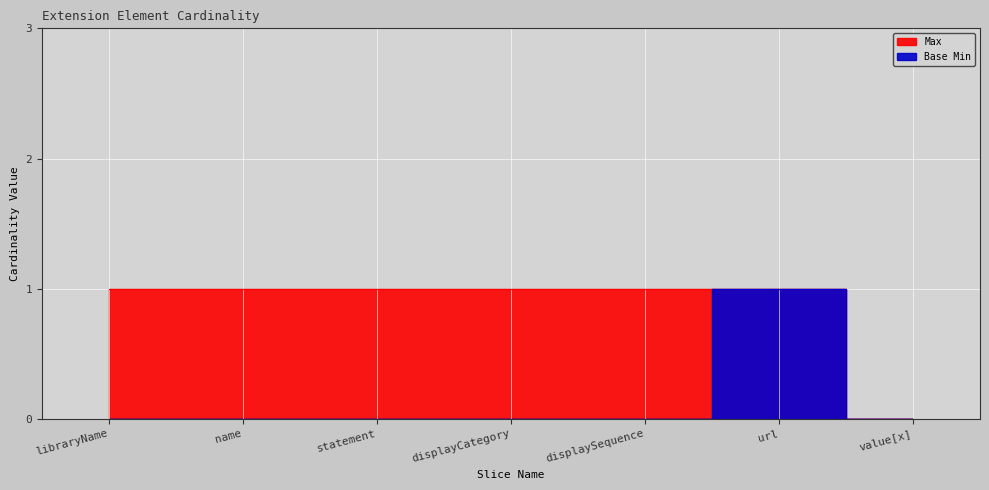

Reading left to right, extract all data points from this chart.

Max: 1	1	1	1	1	1	0
Base Min: 0	0	0	0	0	1	0